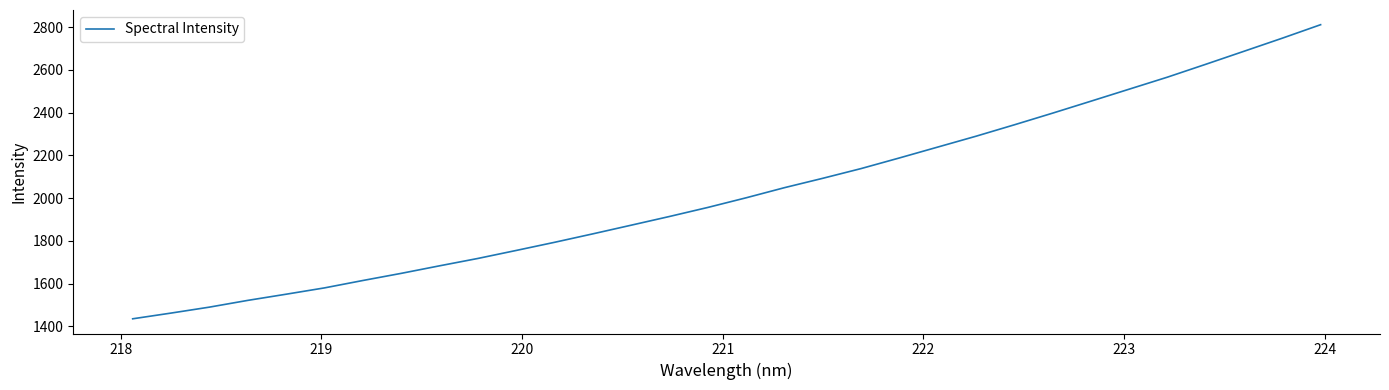

What is the greatest value displayed?

2811.8